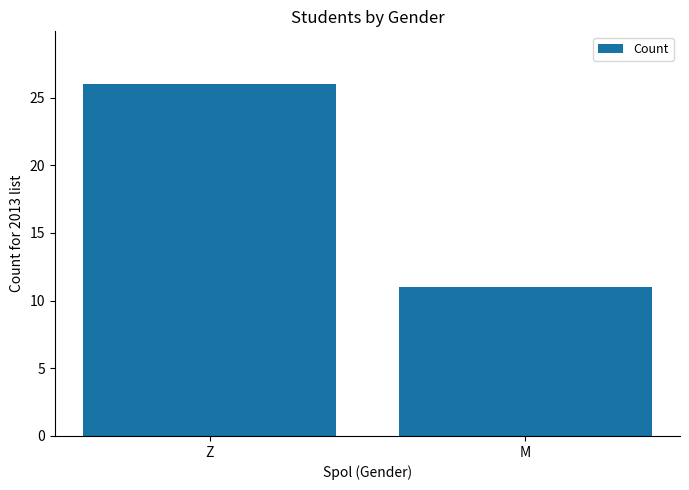

List the labels in order of value, largest first.

Z, M